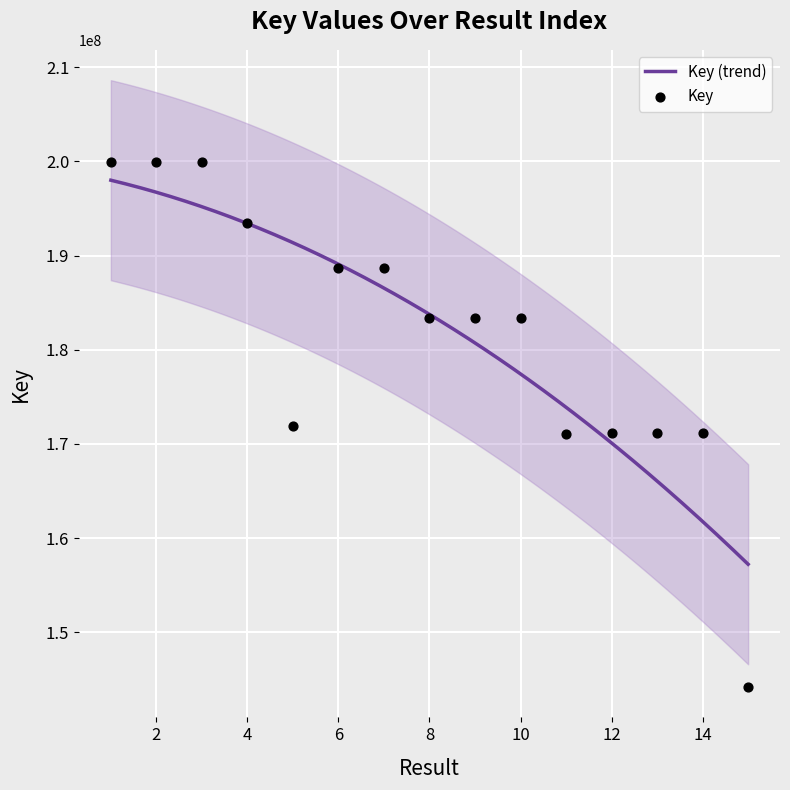

What is the change in value from 1 to 12?

-28838137